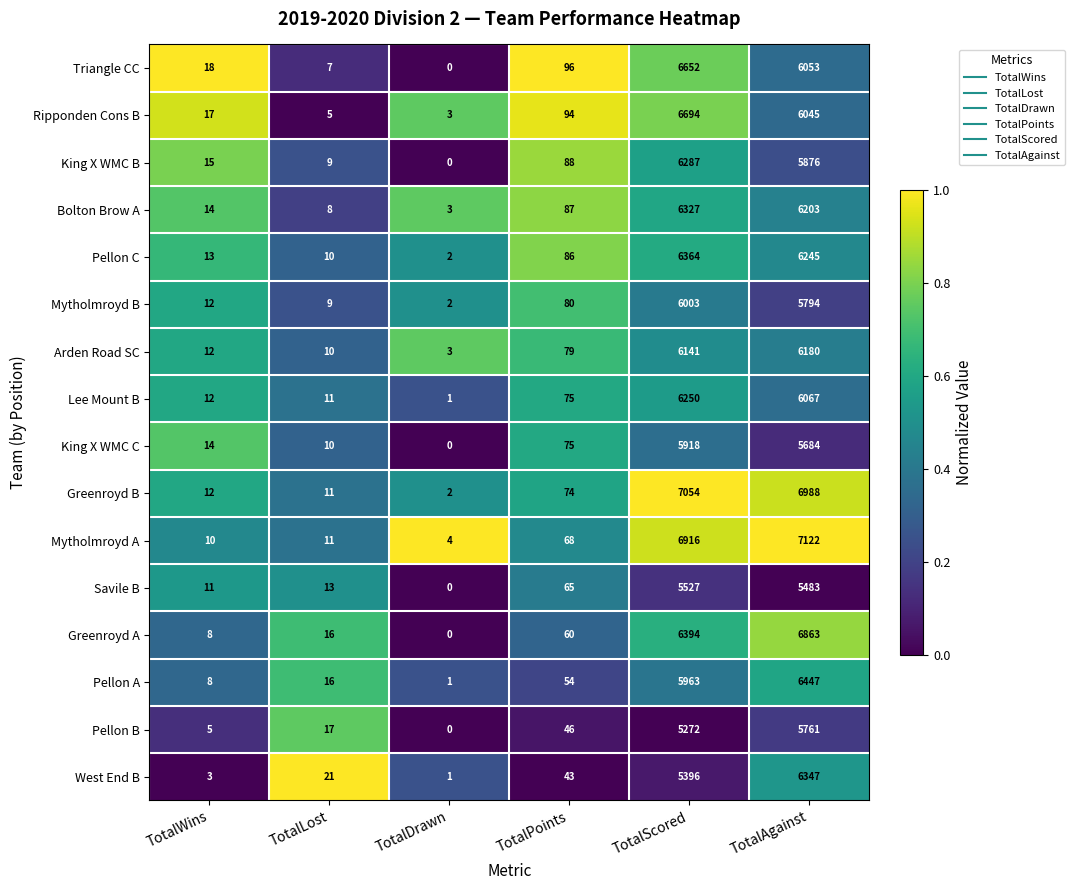

Read the Mytholmroyd A value at TotalAgainst.

7122